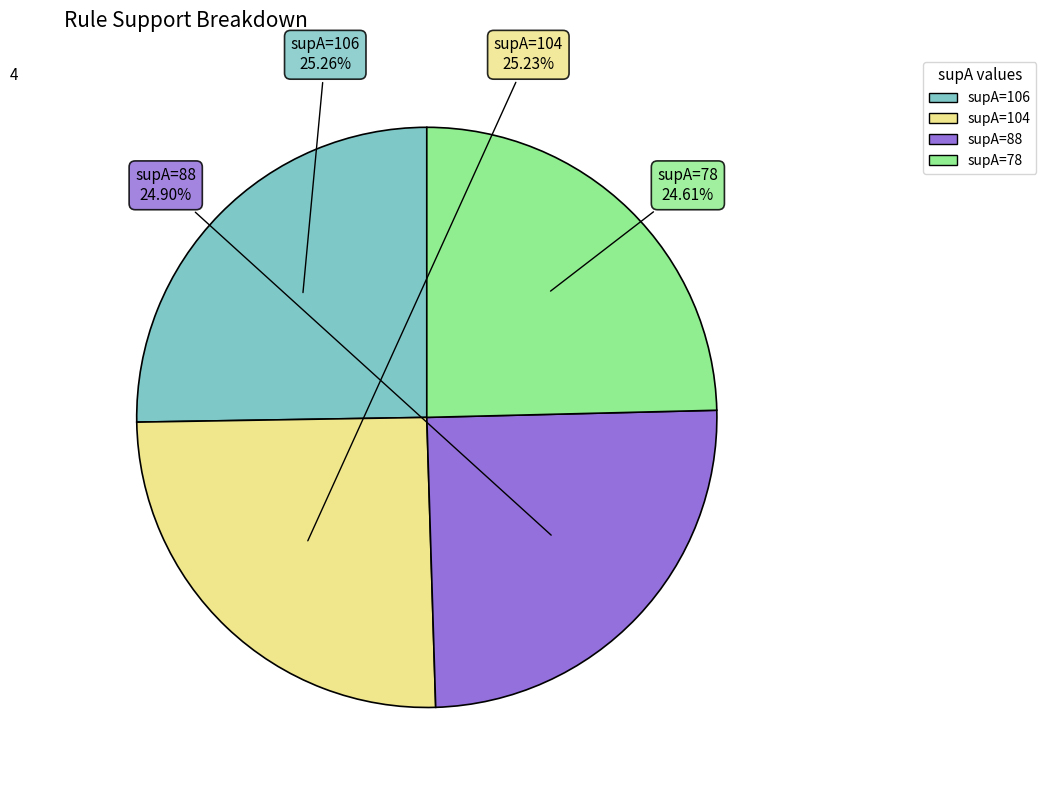

Does any single category account for the majority?

No